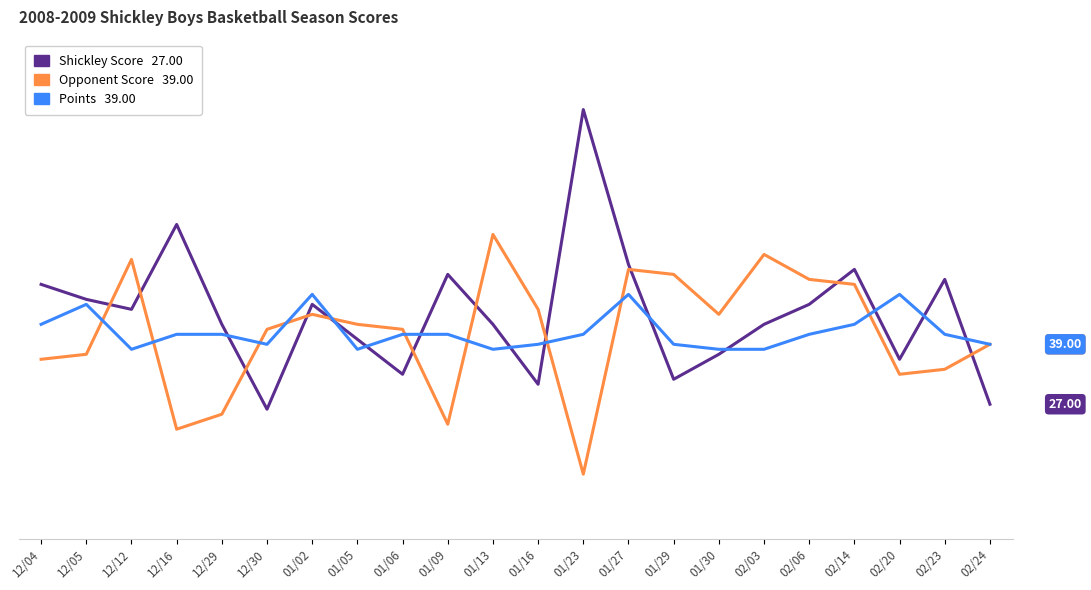

Is this an area chart (filled region under the line)?

No